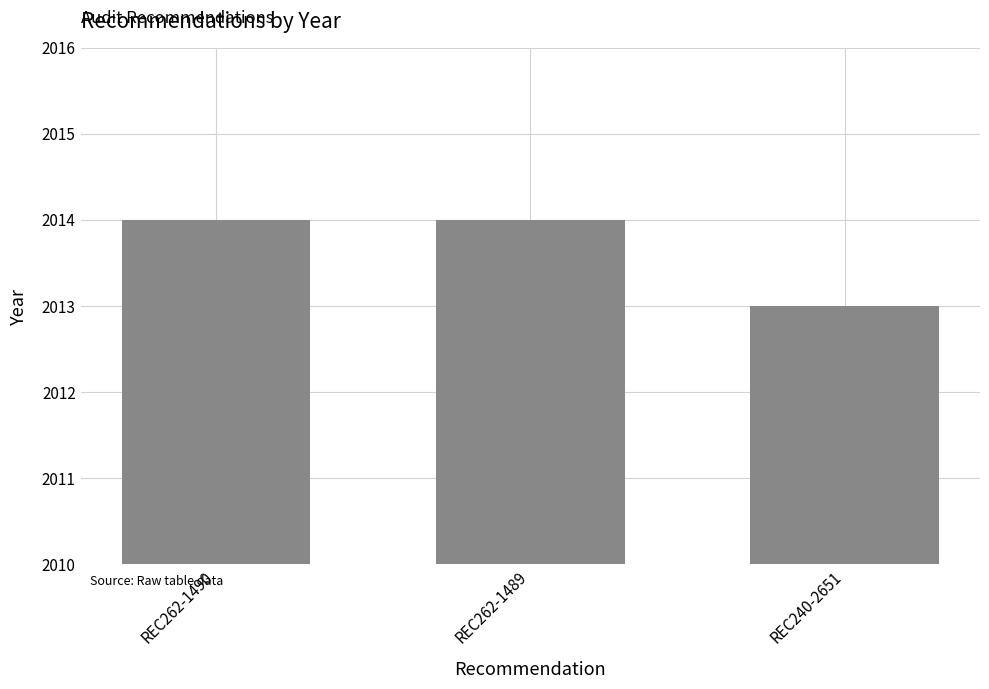

What is the maximum value shown in the chart?

2014